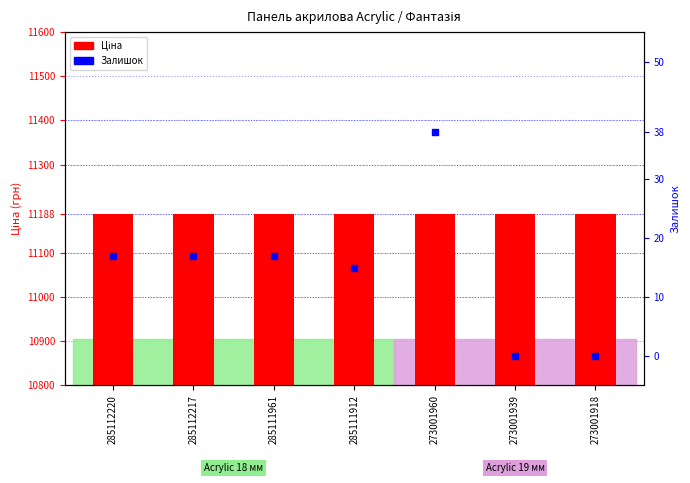

Which series contains the lowest Y value?

Залишок